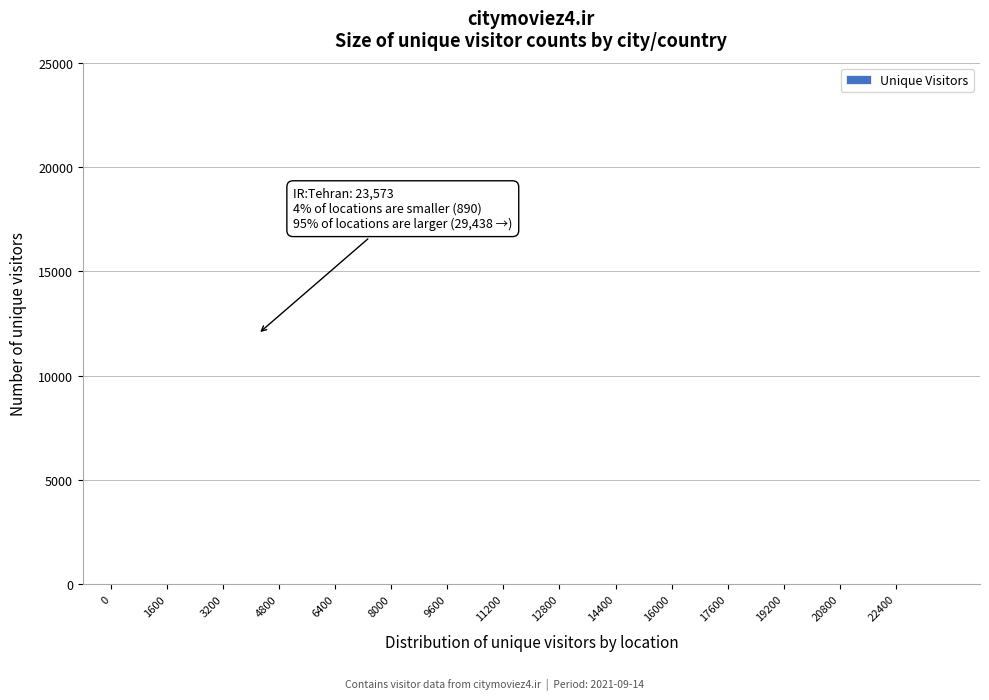

The chart shows a value of 0 at 17600. True or false?

True